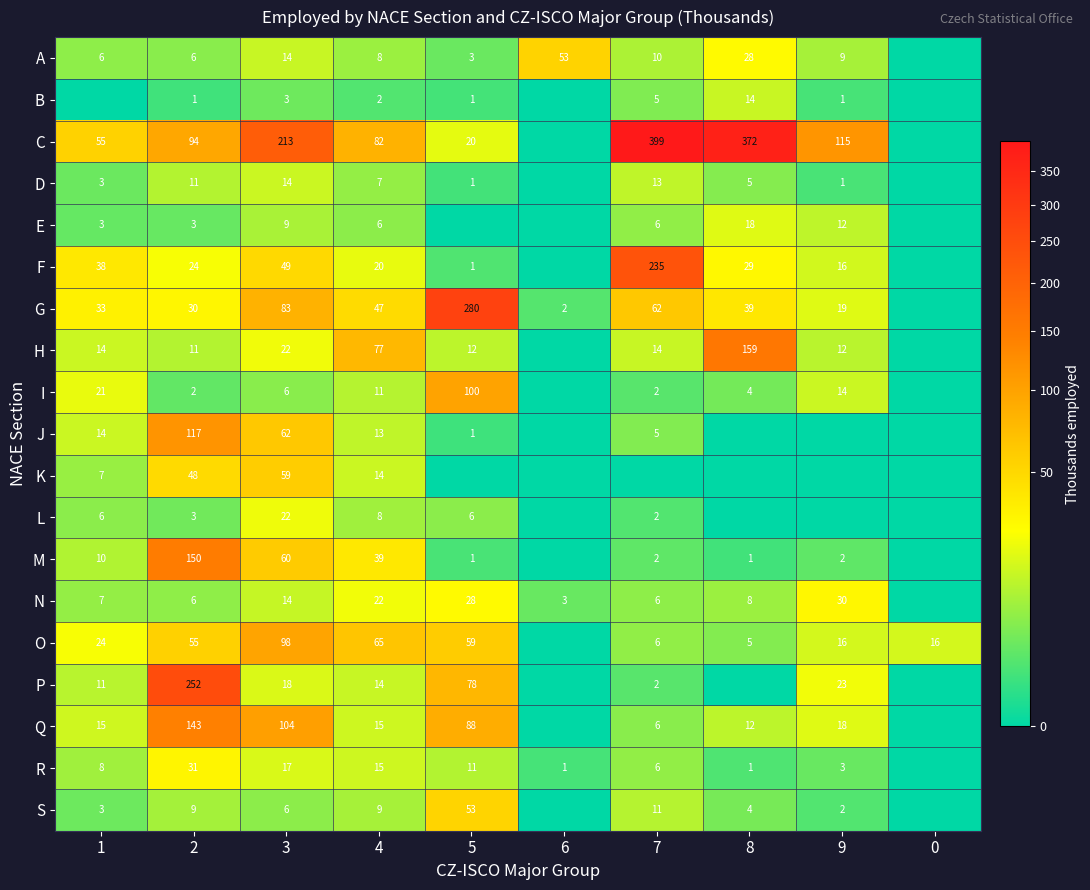

The value of R at 7 is 10. True or false?

False